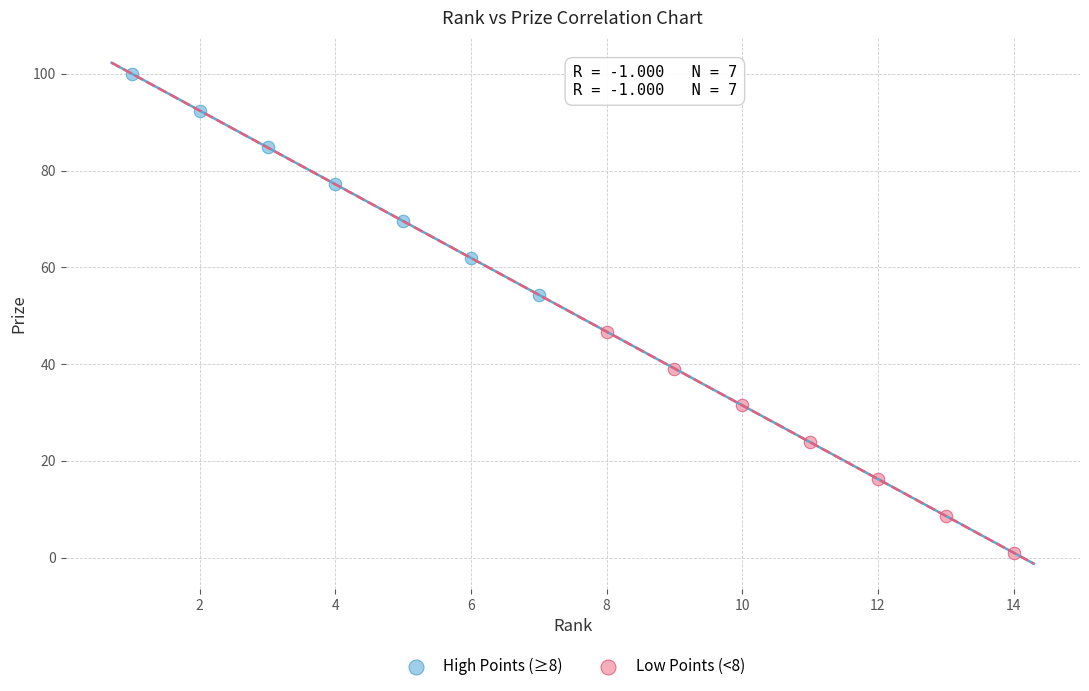

Which series contains the lowest Y value?

Low Points (<8)